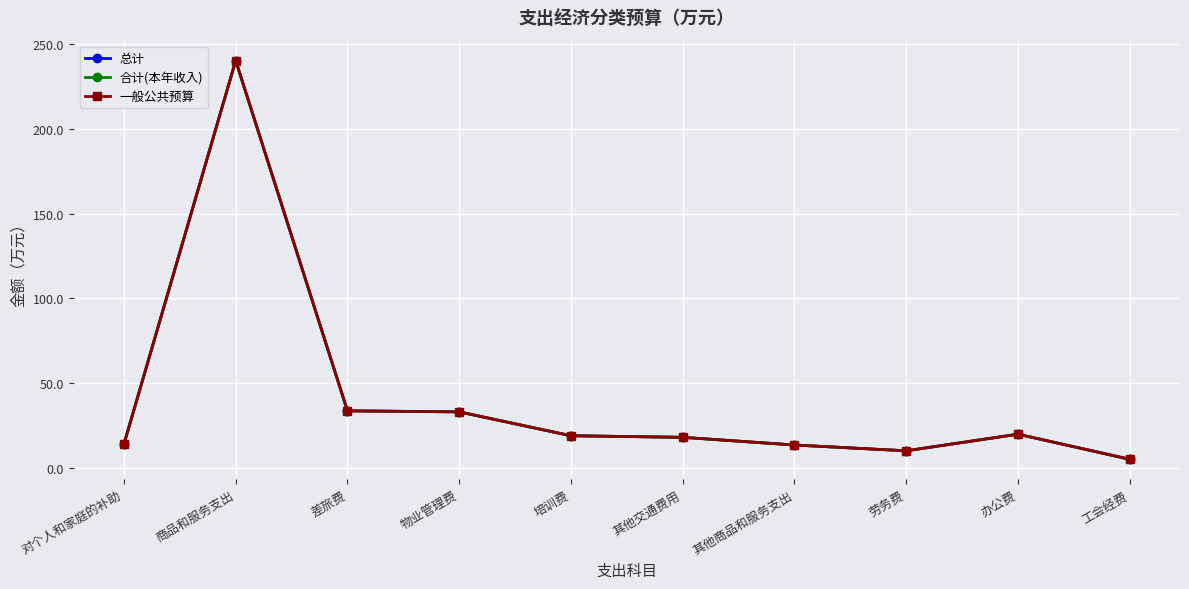

In 总计, how many points are lower than both neighbors (excluding endpoints)?

1